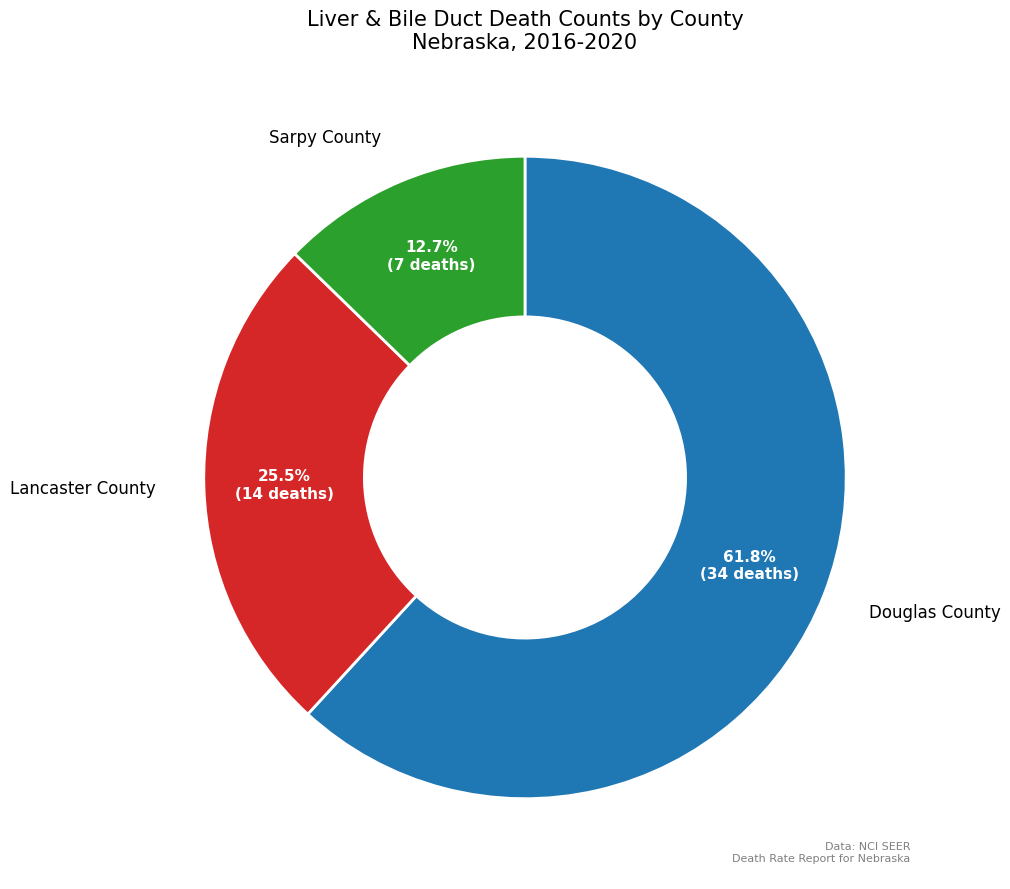

To the nearest percent, what is the difference between the largest and smallest slice percentages?

49%